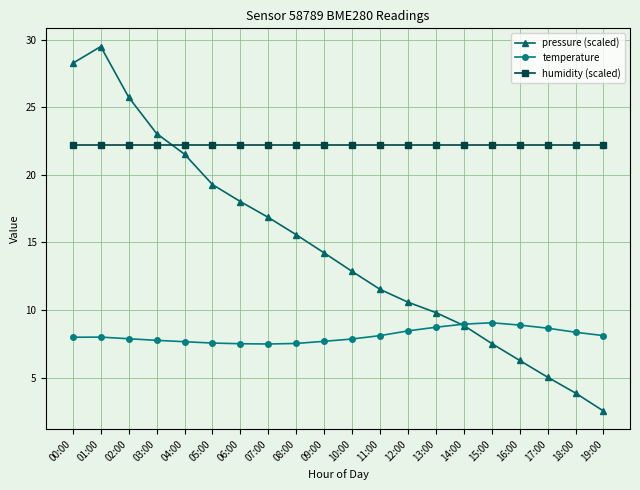

What is the difference between the maximum and minimum values in the pressure (scaled) series?

27.0